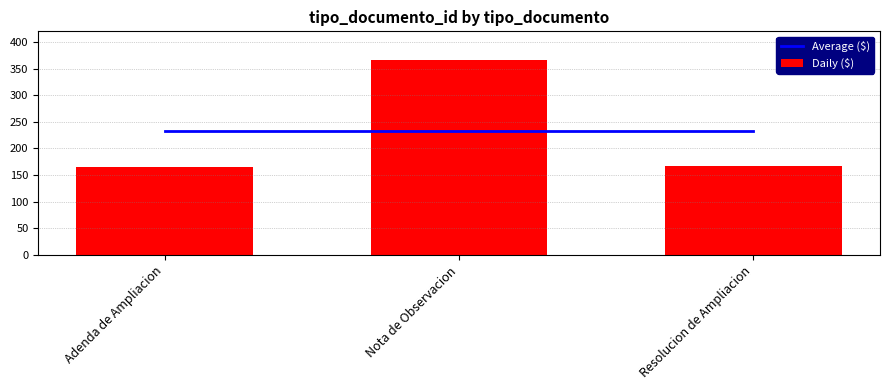

Reading left to right, extract all data points from this chart.

Average ($): 233	233	233
Daily ($): 166	366	167